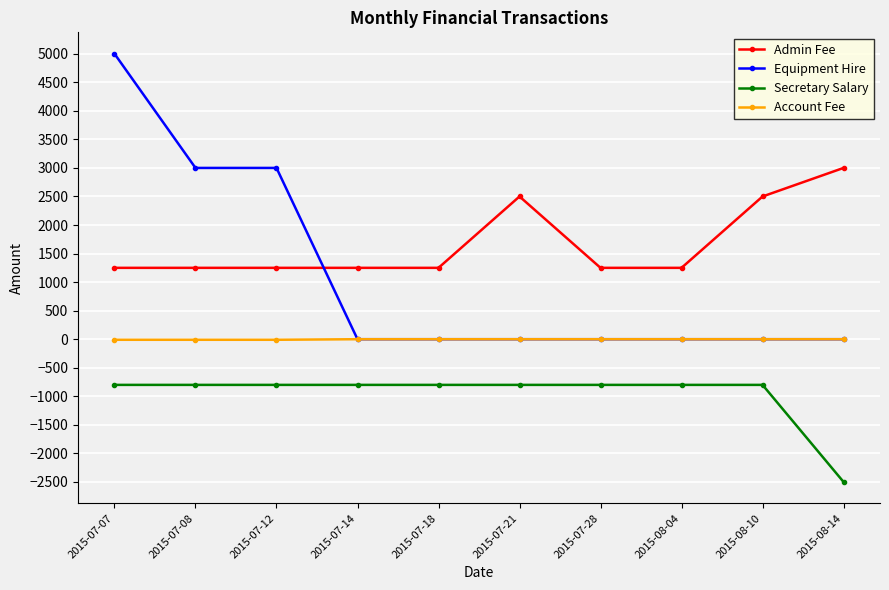

Does the chart display data point markers on the line(s)?

Yes